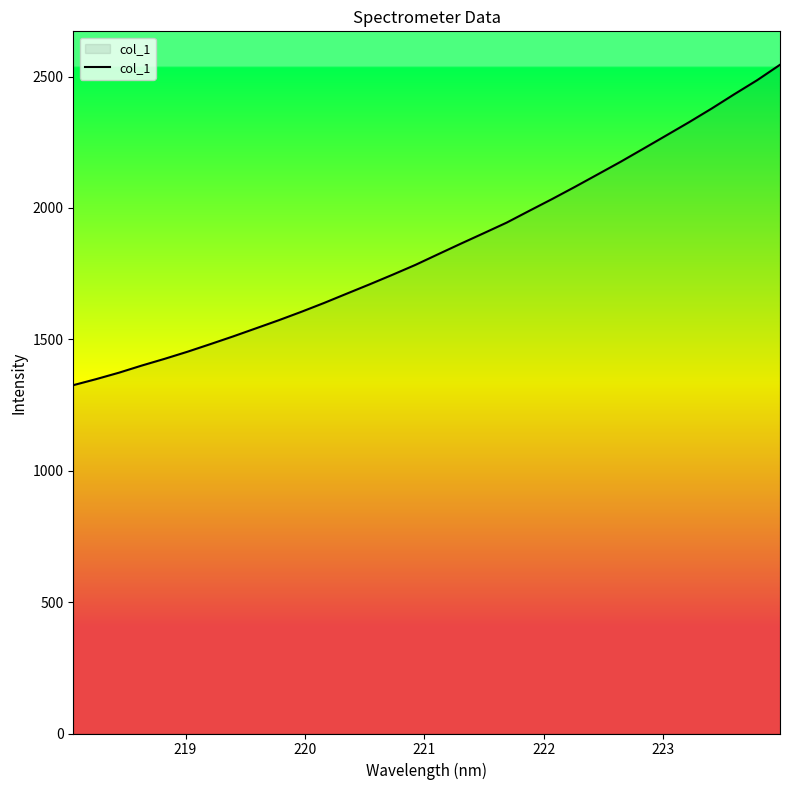

What is the difference between the maximum and minimum values?

1219.2